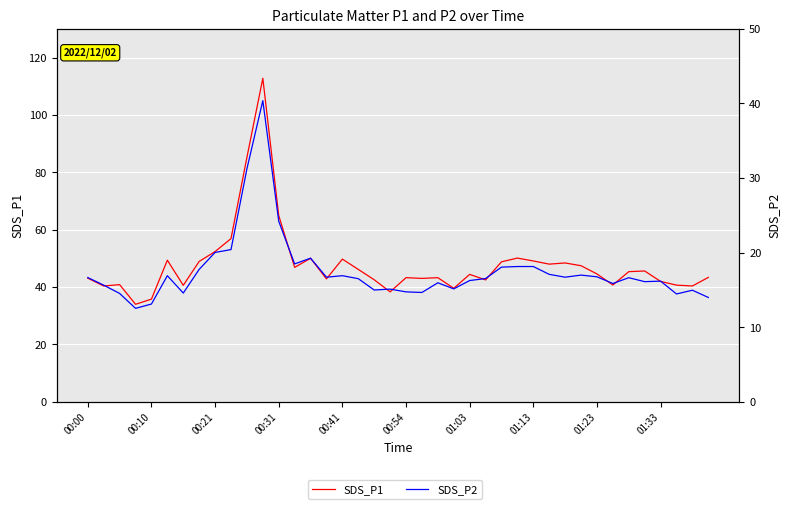

What is the sum of all SDS_P1 values?

1911.4